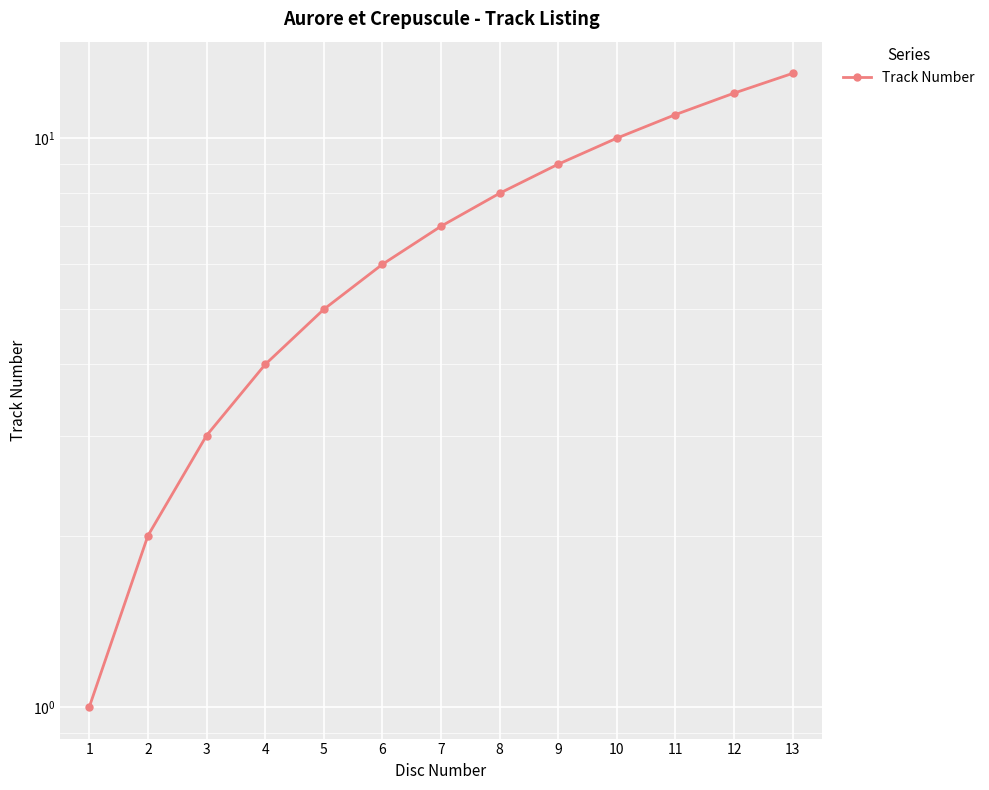

Read the value at 7, to the nearest 10.

10